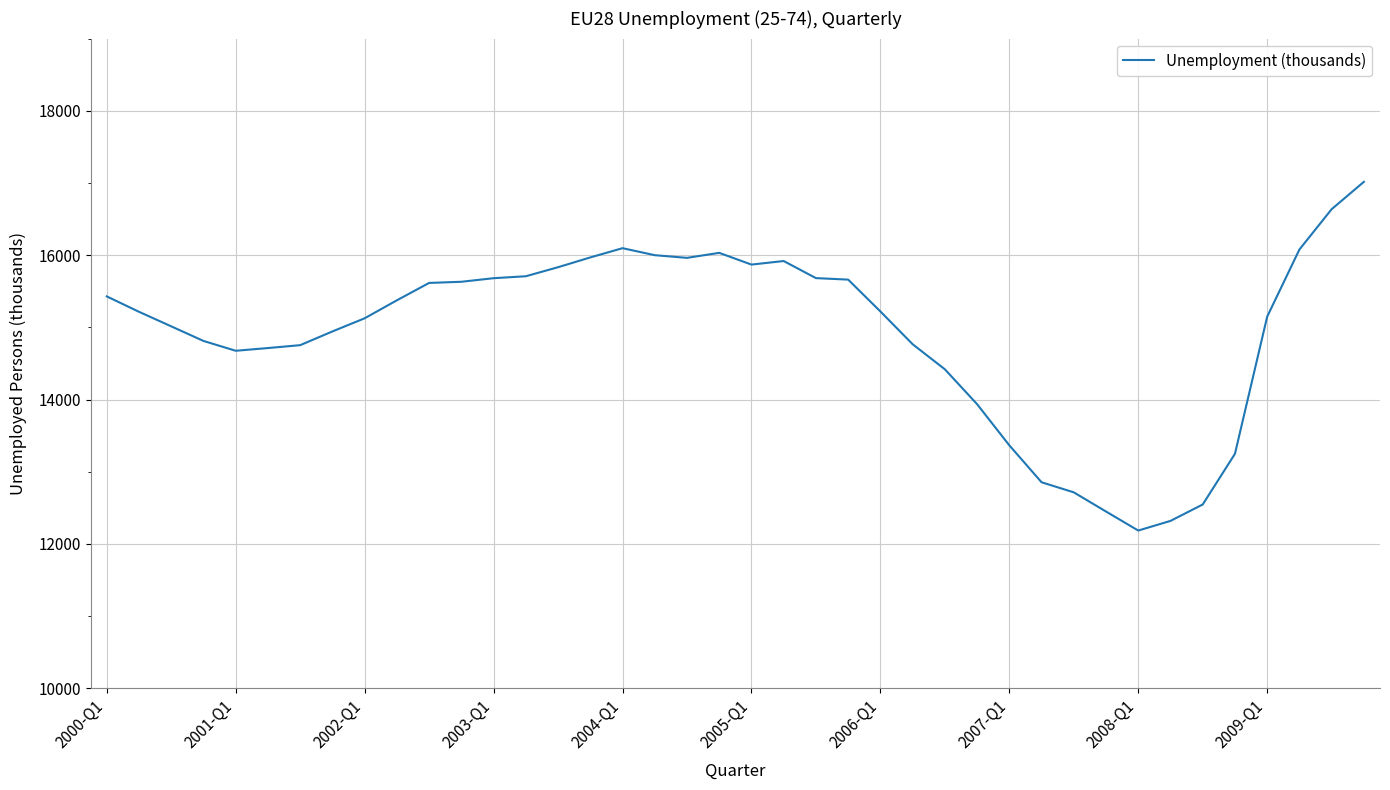

What is the greatest value displayed?

17015.8